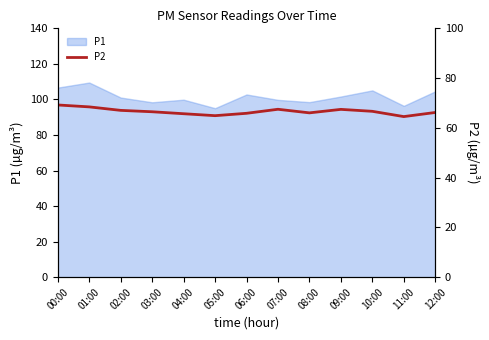

The value of P1 at 08:00 is 98.5. True or false?

True